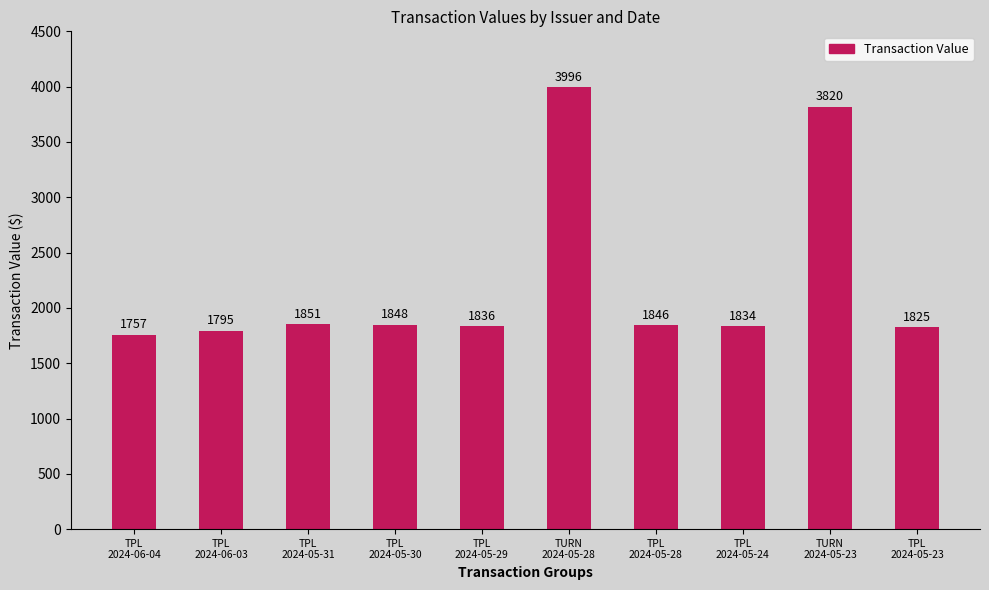

True or false: the data shows 2251 at TURN
2024-05-23.

False